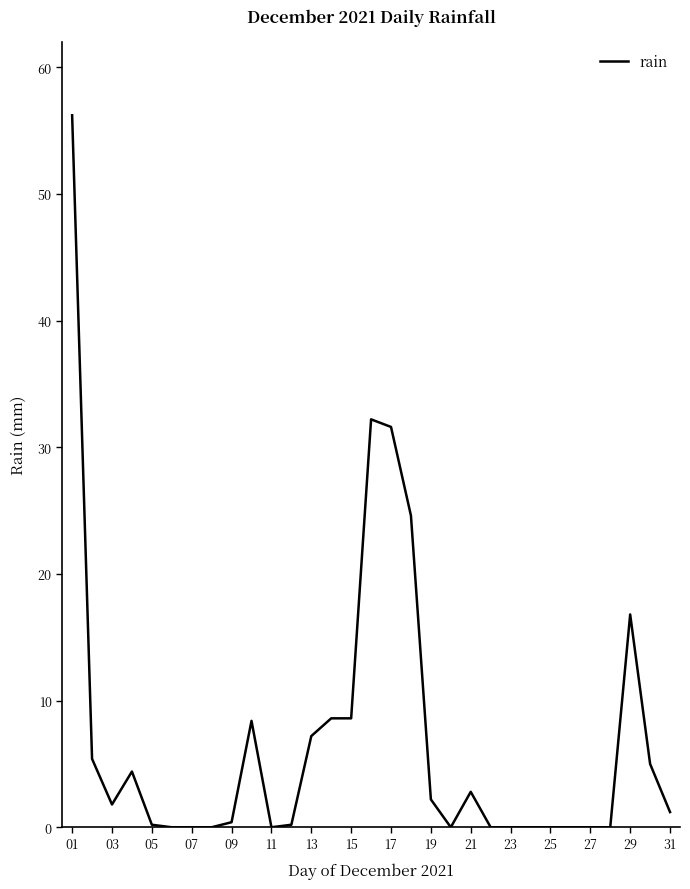

Count the number of values greater than 1.

16